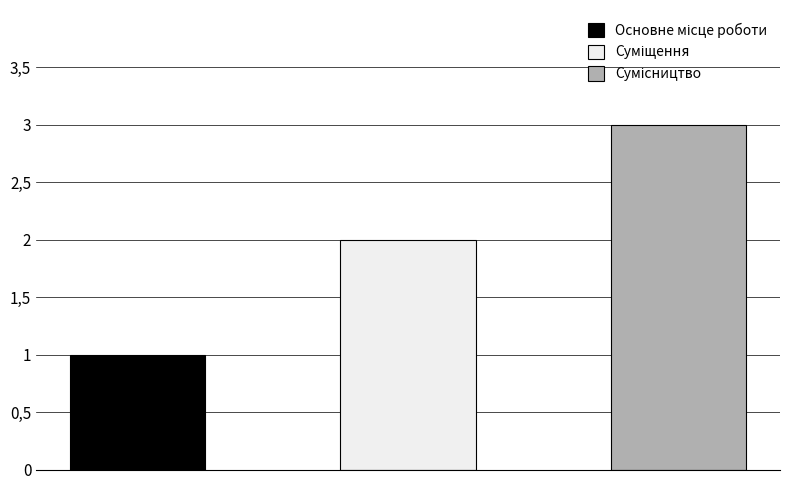

At which label does the data first exceed 2?

Сумісництво